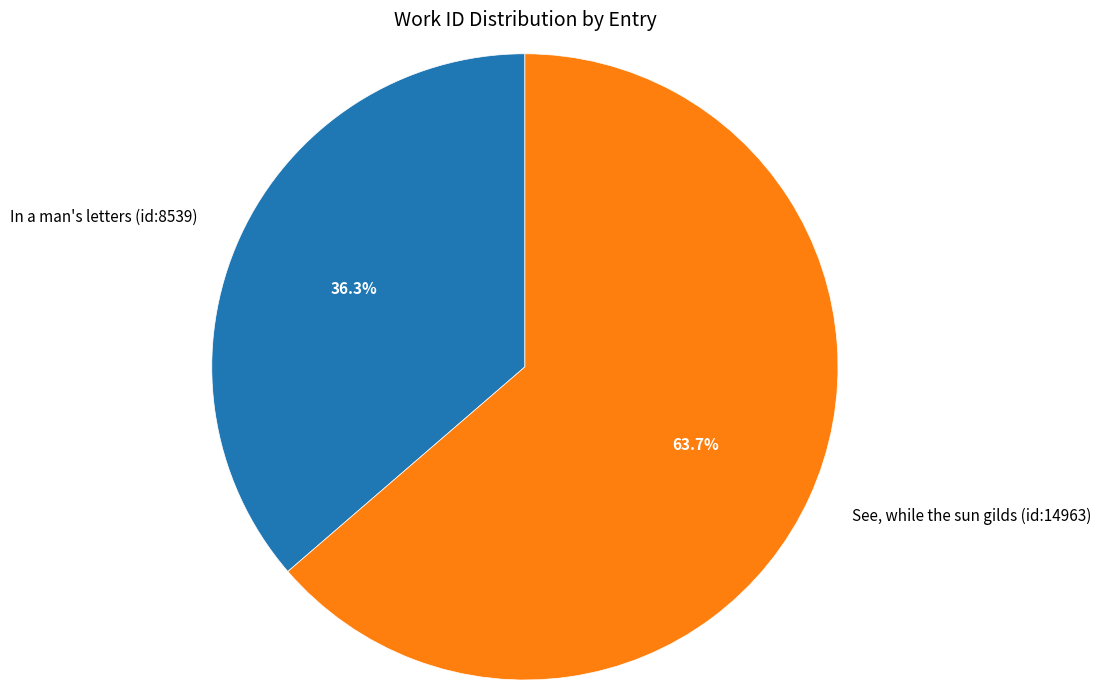

How many slices are in this pie chart?

2